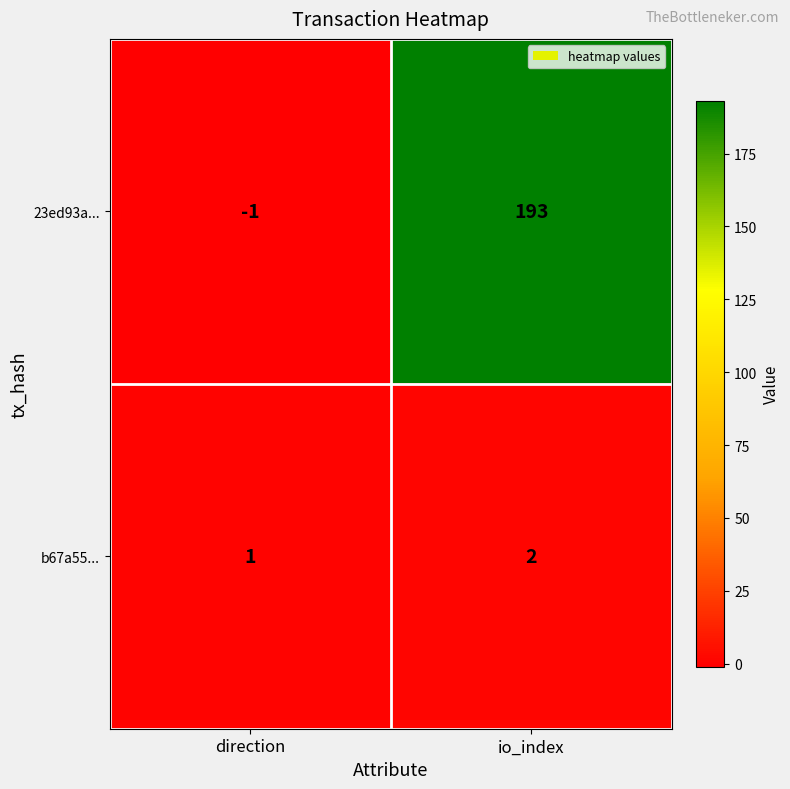

What is the difference between the maximum and minimum values in the 23ed93a... series?

194